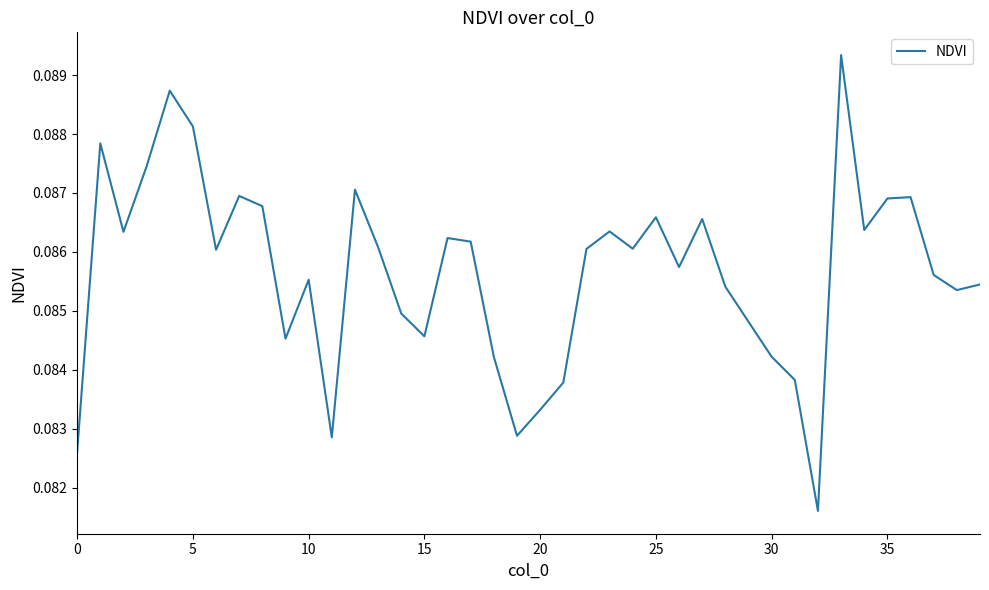

True or false: there are more than 0 points higher than both neighbors.

True